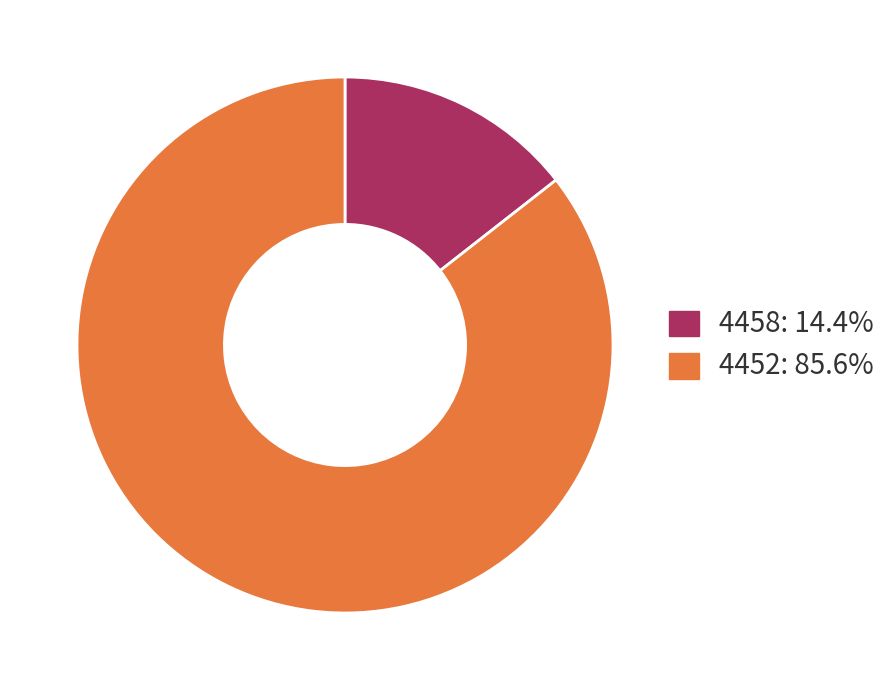

How many slices are in this pie chart?

2